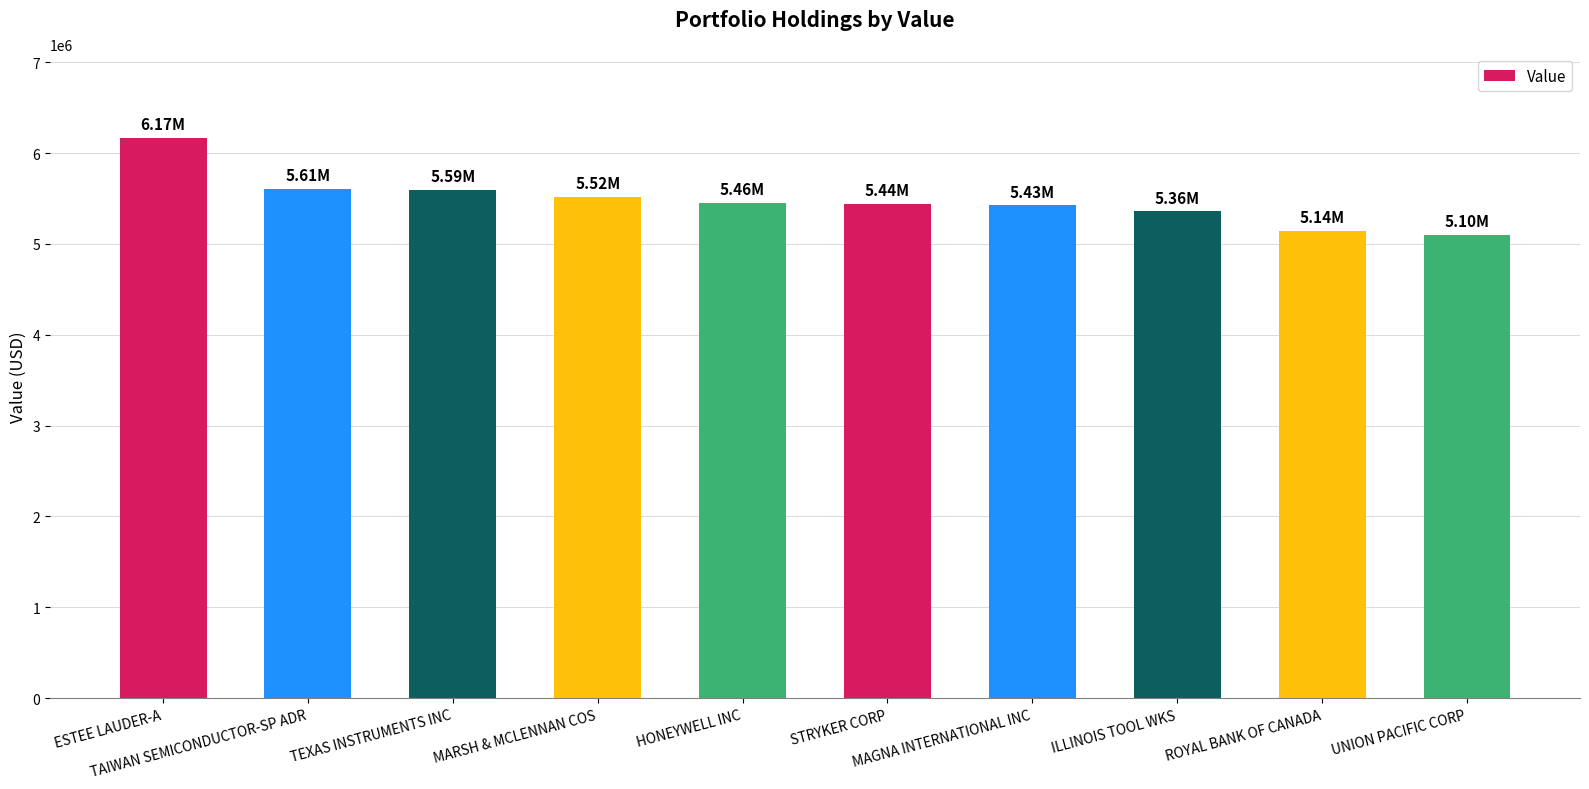

What is the difference between the maximum and second lowest values?

1023000